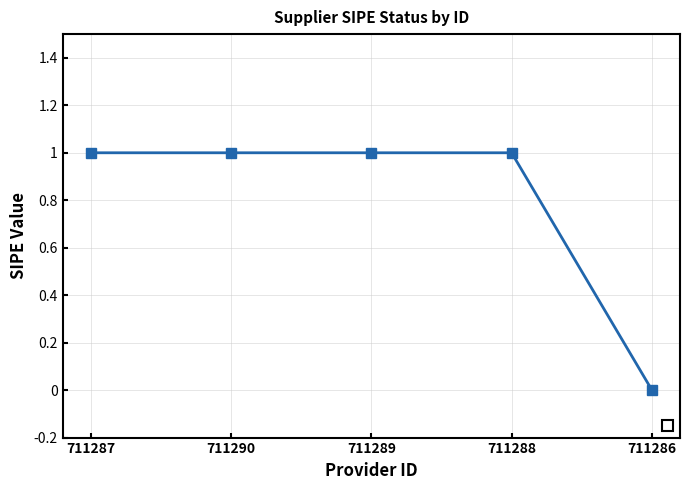

At which category does the chart reach its minimum across all series?

711286